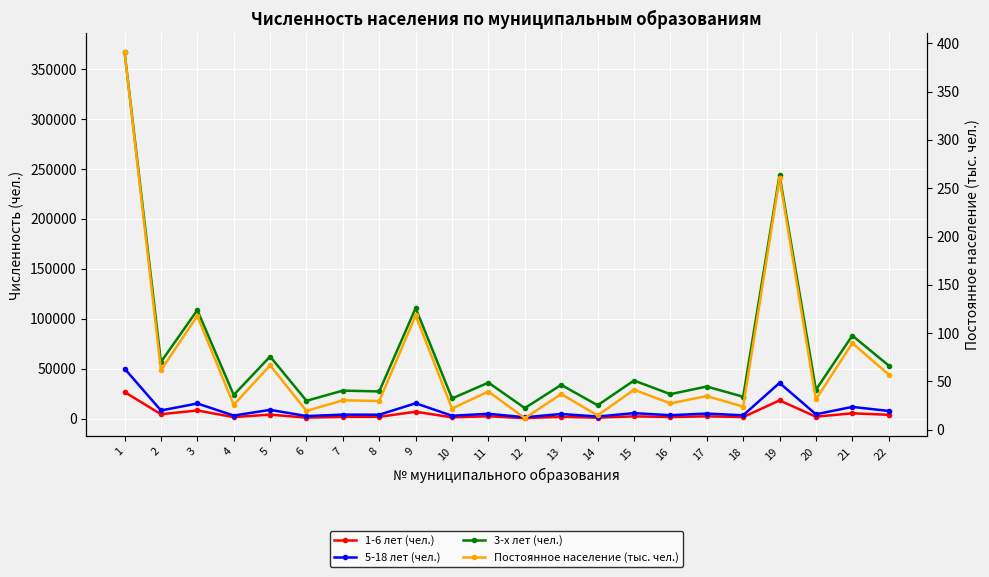

Reading left to right, transcribe all the data shown in this chart.

1-6 лет (чел.): 26872.0	4646.0	8385.0	1738.0	4248.0	1241.0	1966.0	2042.0	7126.0	1502.0	2601.0	696.0	2084.0	1181.0	2558.0	1837.0	2550.0	1794.0	18484.0	2177.0	5583.0	4067.0
5-18 лет (чел.): 50297.0	8392.0	15389.0	3302.0	9004.0	2822.0	4235.0	4151.0	15599.0	3118.0	5078.0	1616.0	4876.0	2349.0	5709.0	3670.0	5295.0	3554.0	35973.0	4564.0	11972.0	7914.0
3-х лет (чел.): 367264.0	56946.0	108769.0	23892.0	62370.0	18084.0	28257.0	27461.0	110872.0	20417.0	36263.0	10750.0	34018.0	13596.0	38351.0	24723.0	32339.0	22147.0	243819.0	29057.0	83341.0	53356.0
Постоянное население (тыс. чел.): 391.3	61.6	117.8	25.7	66.6	19.4	30.4	29.7	118.3	21.9	39.5	11.9	36.9	14.7	41.4	27.2	34.8	23.8	260.3	31.4	89.6	57.1